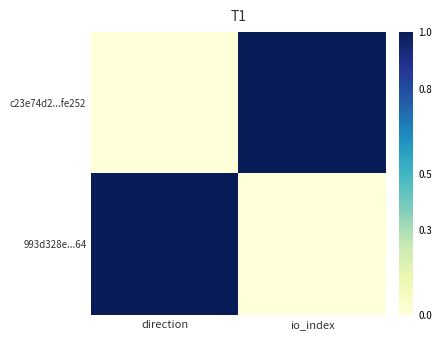

Rank the series by their maximum value, from highest to lowest.

c23e74d2...fe252, 993d328e...64